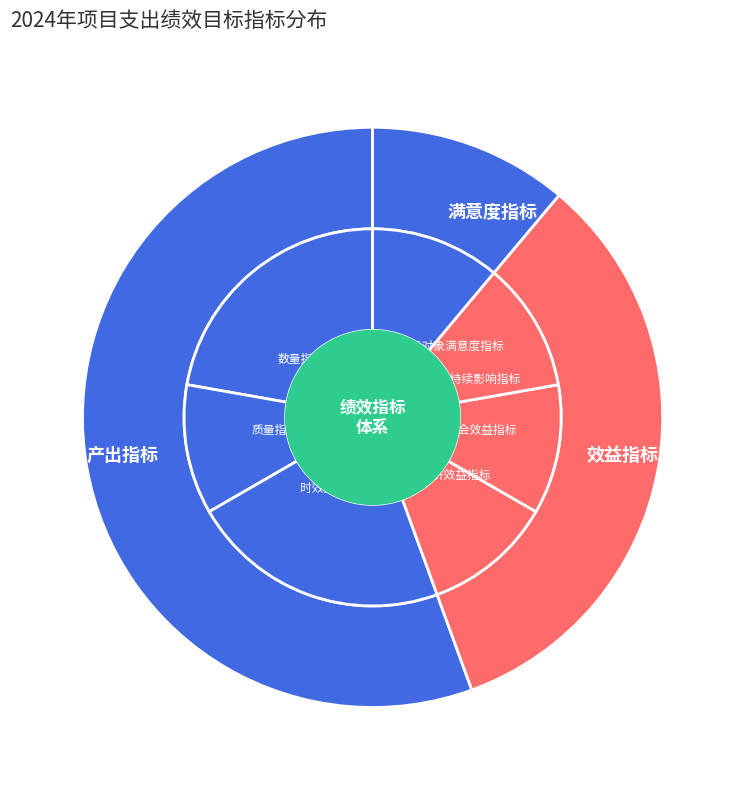

To the nearest percent, what is the difference between the 满意度指标 and 效益指标 slice percentages?

22%